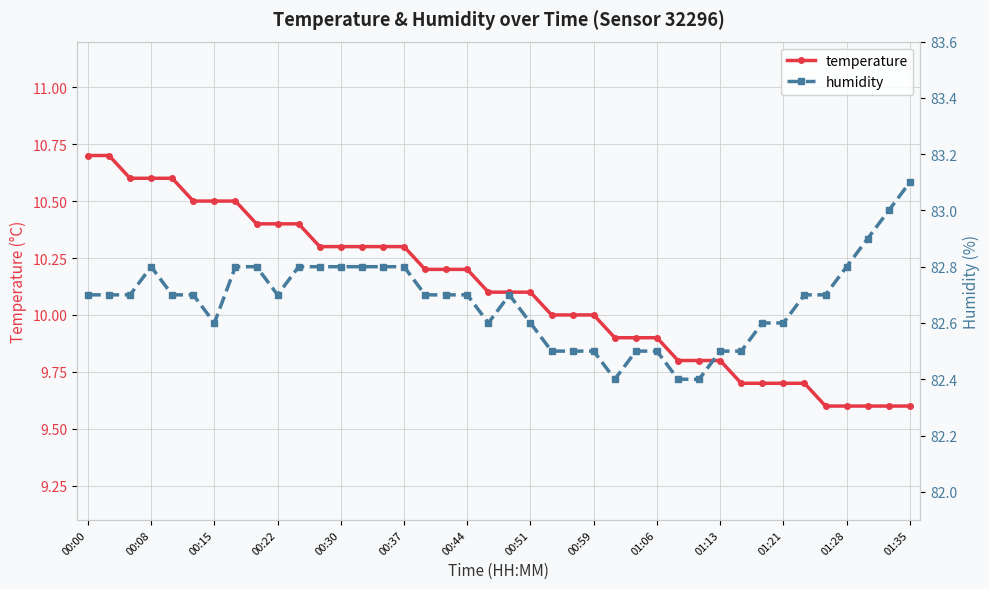

Reading right to left, transcribe all the data shown in this chart.

temperature: 9.6	9.6	9.6	9.6	9.6	9.7	9.7	9.7	9.7	9.8	9.8	9.8	9.9	9.9	9.9	10.0	10.0	10.0	10.1	10.1	10.1	10.2	10.2	10.2	10.3	10.3	10.3	10.3	10.3	10.4	10.4	10.4	10.5	10.5	10.5	10.6	10.6	10.6	10.7	10.7
humidity: 83.1	83.0	82.9	82.8	82.7	82.7	82.6	82.6	82.5	82.5	82.4	82.4	82.5	82.5	82.4	82.5	82.5	82.5	82.6	82.7	82.6	82.7	82.7	82.7	82.8	82.8	82.8	82.8	82.8	82.8	82.7	82.8	82.8	82.6	82.7	82.7	82.8	82.7	82.7	82.7